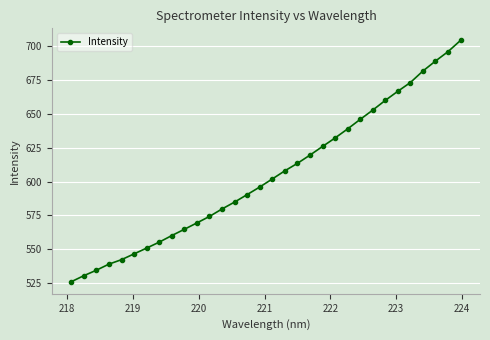

Count the number of values greater than 601.

16